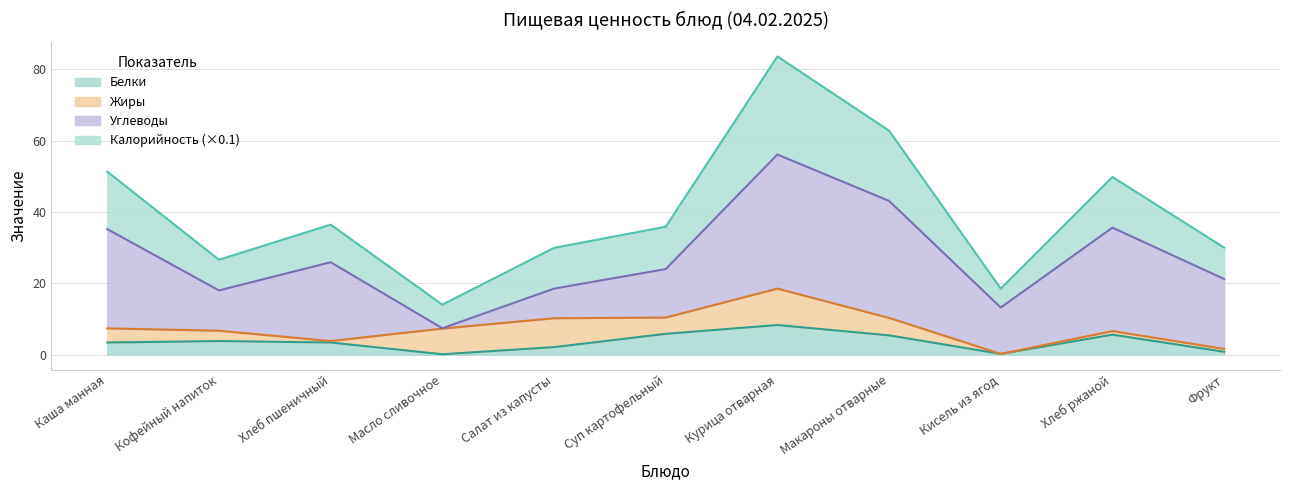

True or false: Белки has a value of 5.4 at Макароны отварные.

True